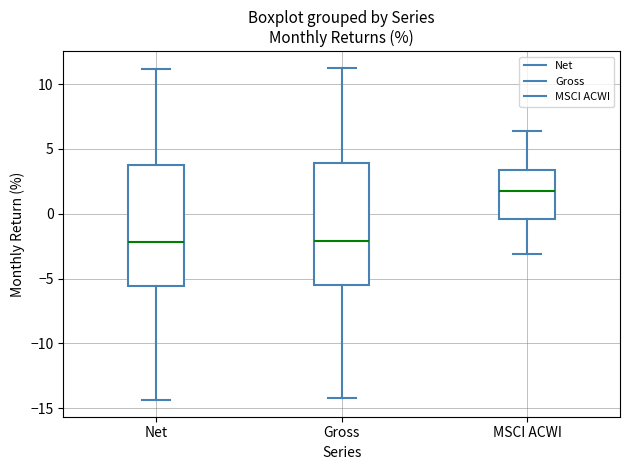

Which box has the highest median line?

MSCI ACWI